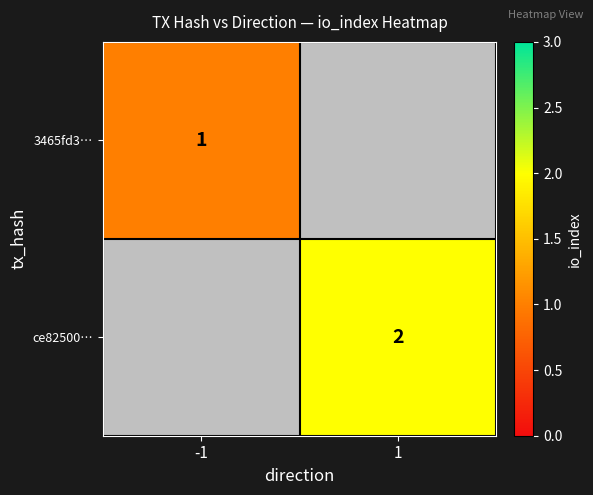

At which category does the chart reach its minimum across all series?

-1